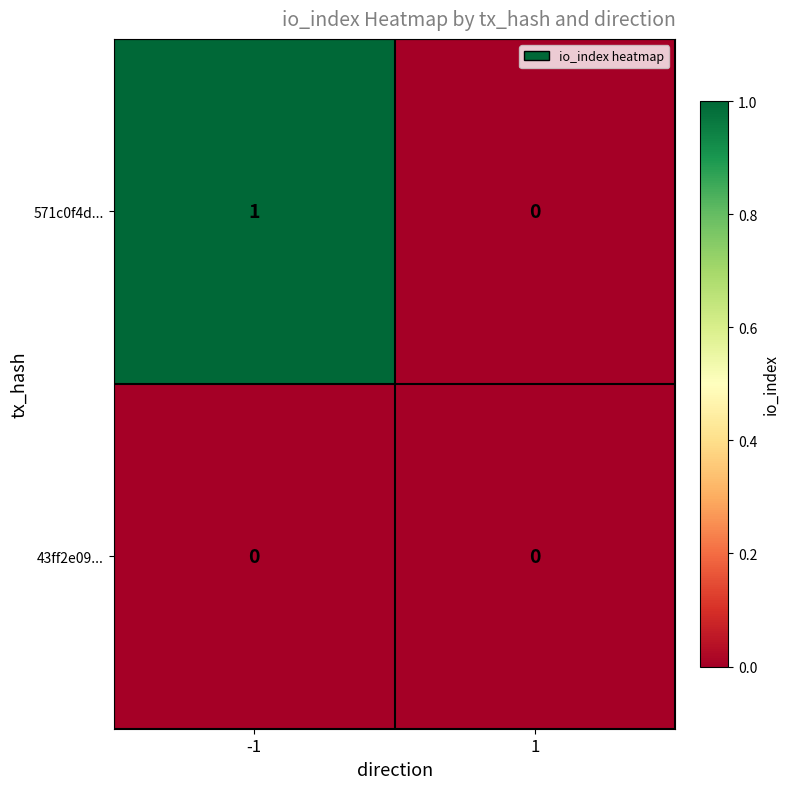

Which series has the largest total across all categories?

571c0f4d...